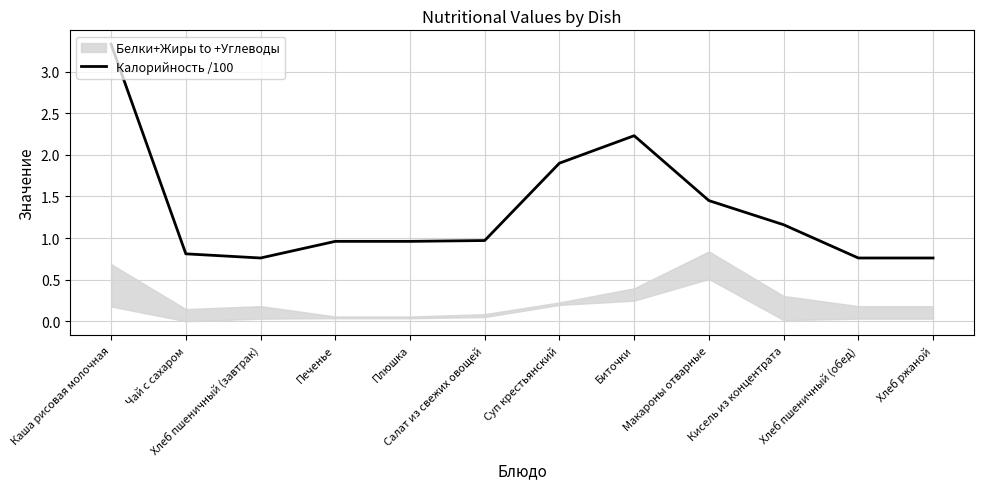

Does the chart display data point markers on the line(s)?

No